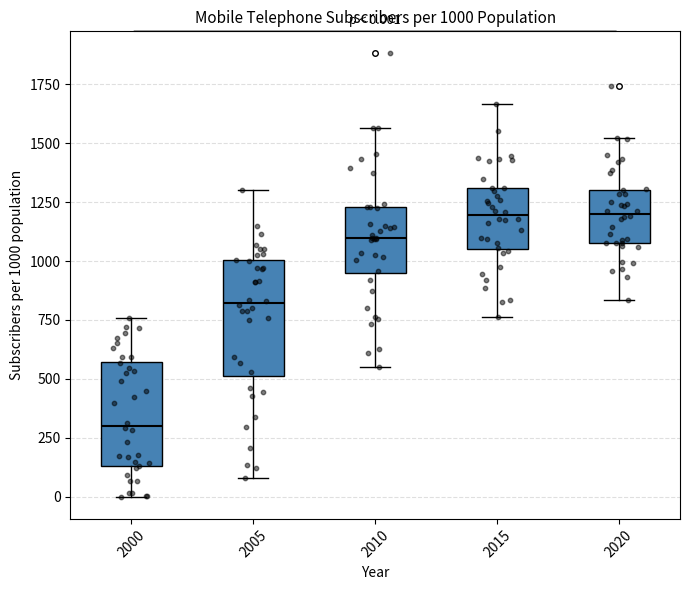

Which box's median line is the lowest?

2000